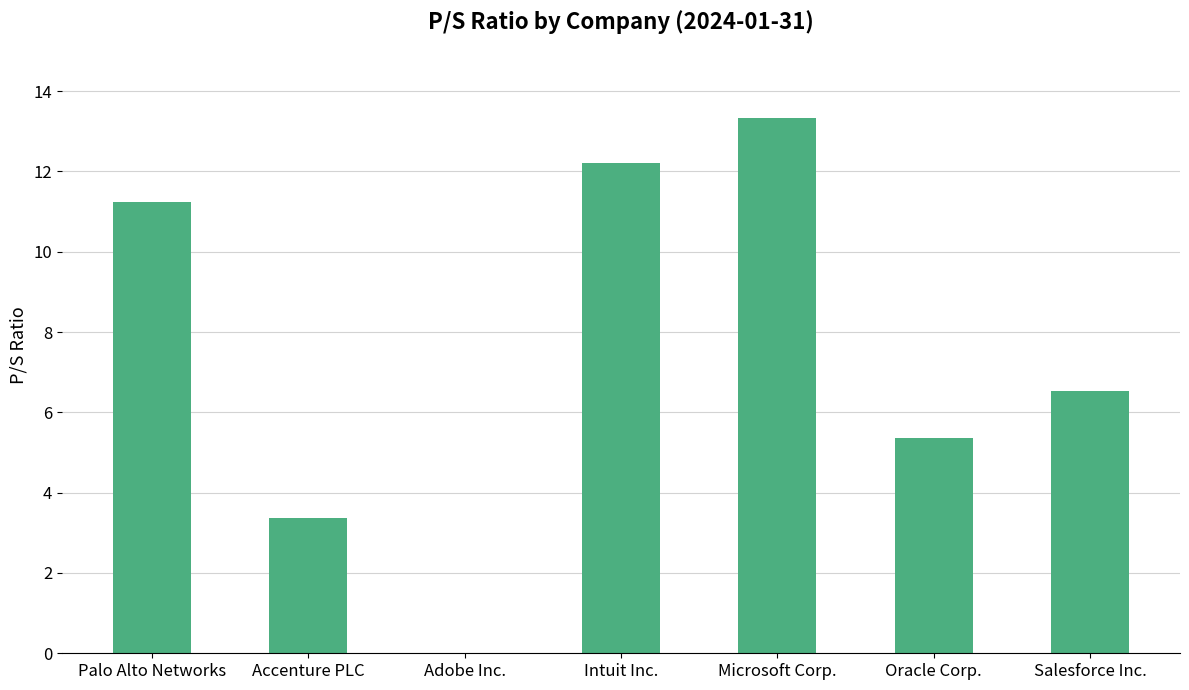

Are the bars horizontal?

No